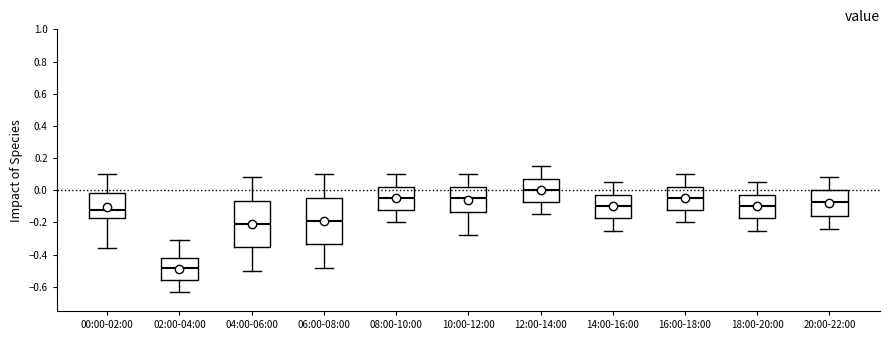

Which box has the highest median line?

12:00-14:00